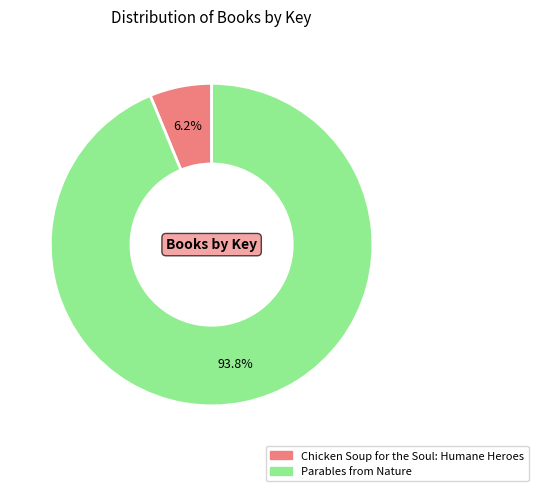

Which slice is the largest?

Parables from Nature